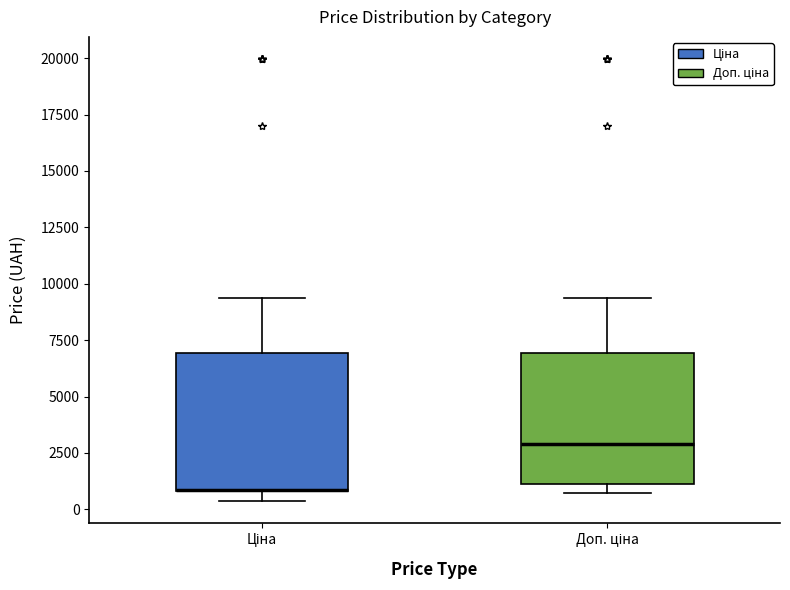

Reading left to right, transcribe this box plot: for each box, give where its median line is, the range the box spans, and where its two whiskers end, as read against the y-axis. The values are not printed on the chart, so give them approximately, as read against the axis.

Ціна: median 1000 (drawn on the box's lower edge), box 1000 to 7000, whiskers 500 to 9500
Доп. ціна: median 3000, box 1000 to 7000, whiskers 500 to 9500